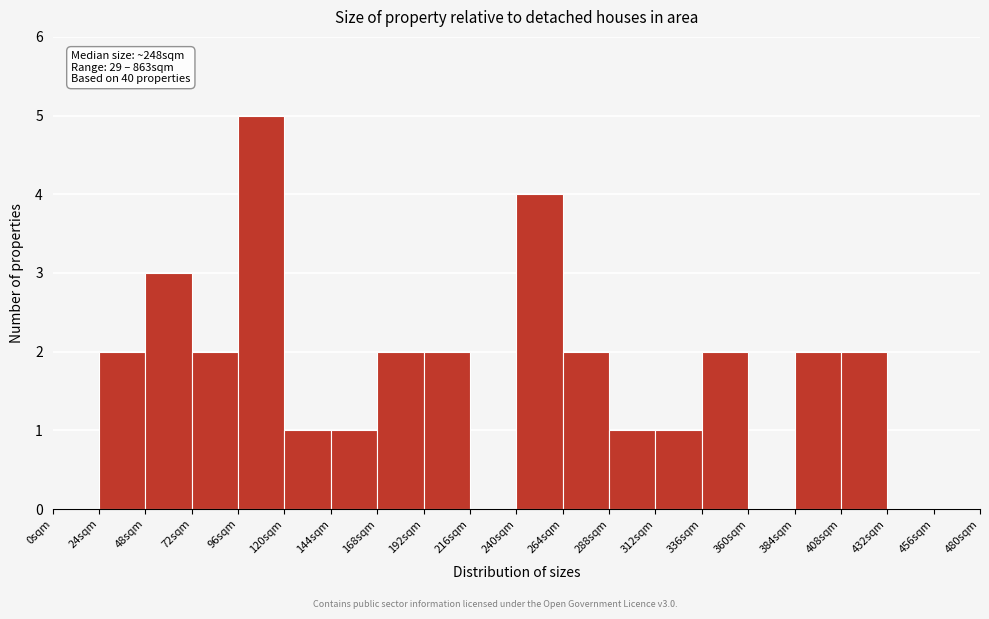

Over which range of the x-axis is the bar tallest?

96 to 120